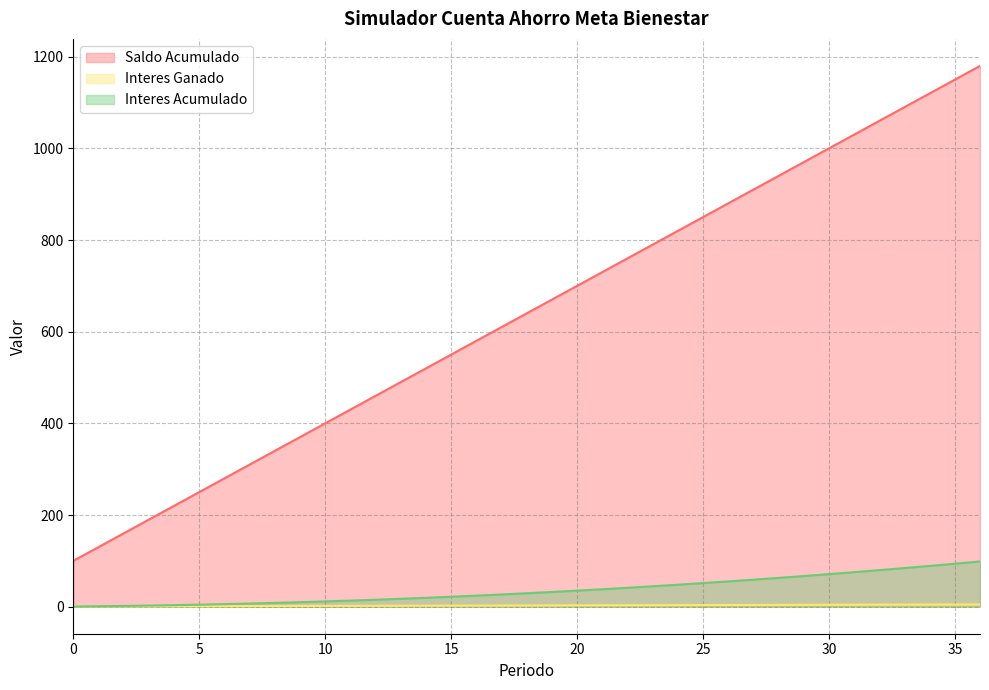

At which category does the chart reach its peak across all series?

36